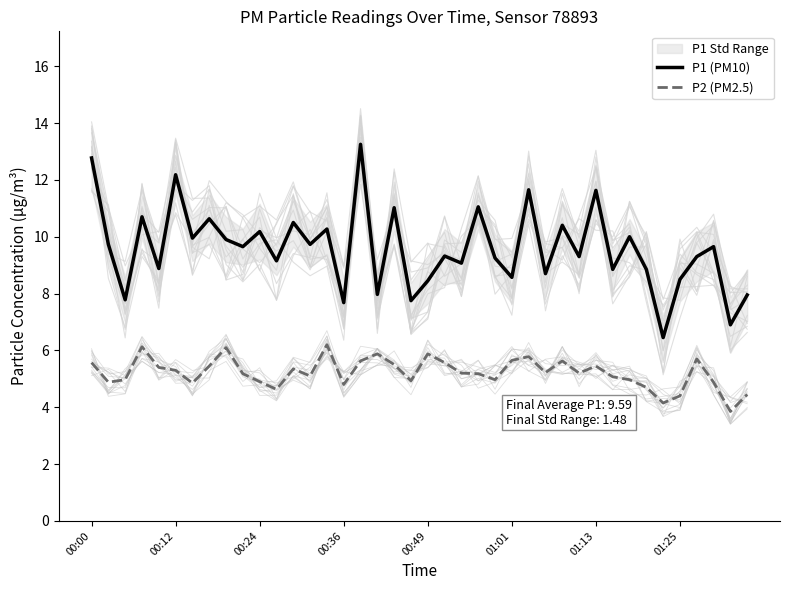

True or false: P1 (PM10) and P2 (PM2.5) intersect in this chart.

False